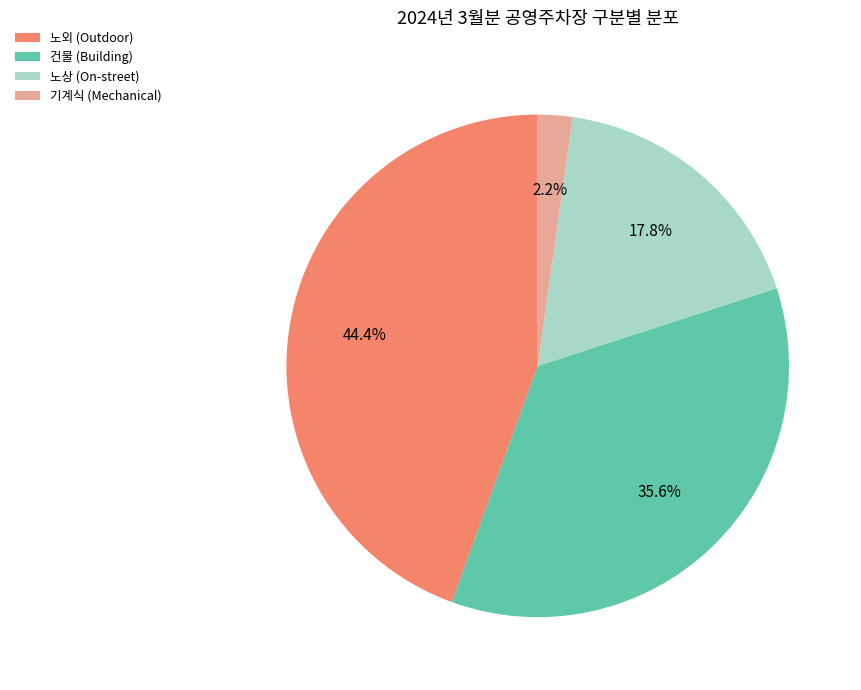

To the nearest percent, what is the difference between the largest and smallest slice percentages?

42%